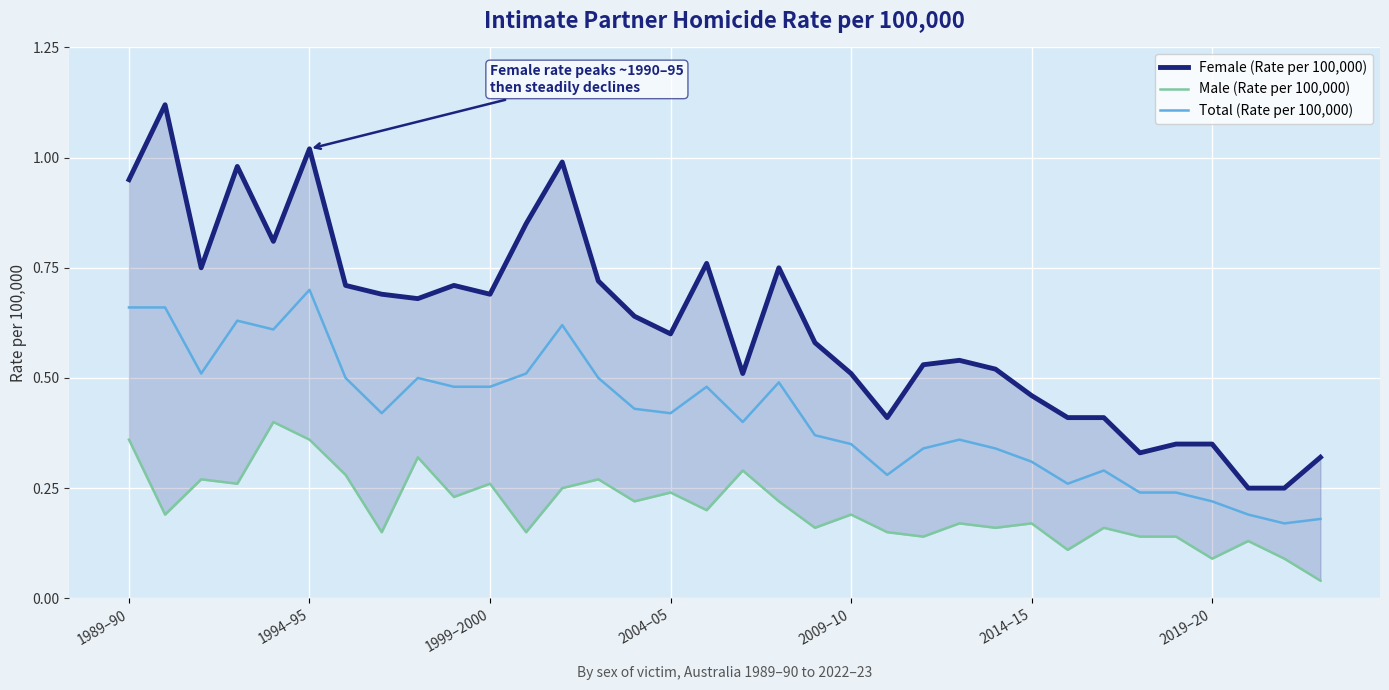

What is the value of the Total (Rate per 100,000) point at the 32nd from the left?

0.2